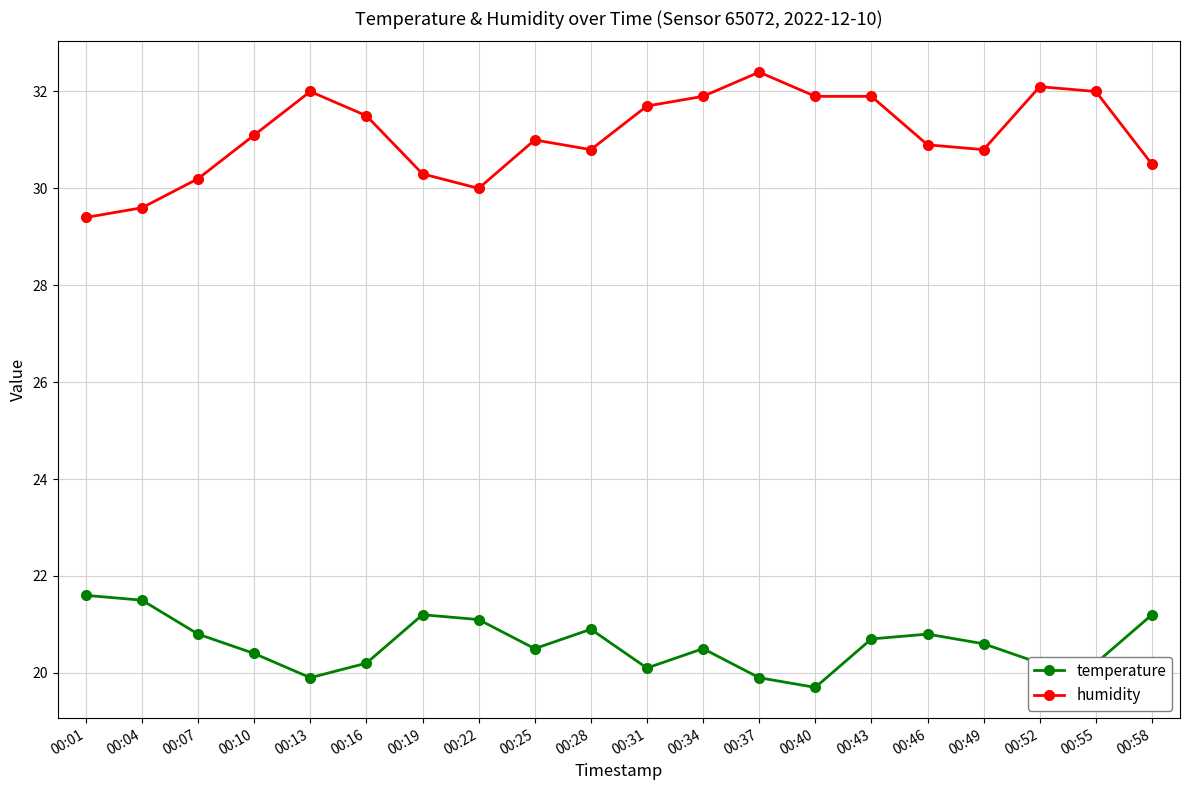

Rank the series by their average value, from lowest to highest.

temperature, humidity